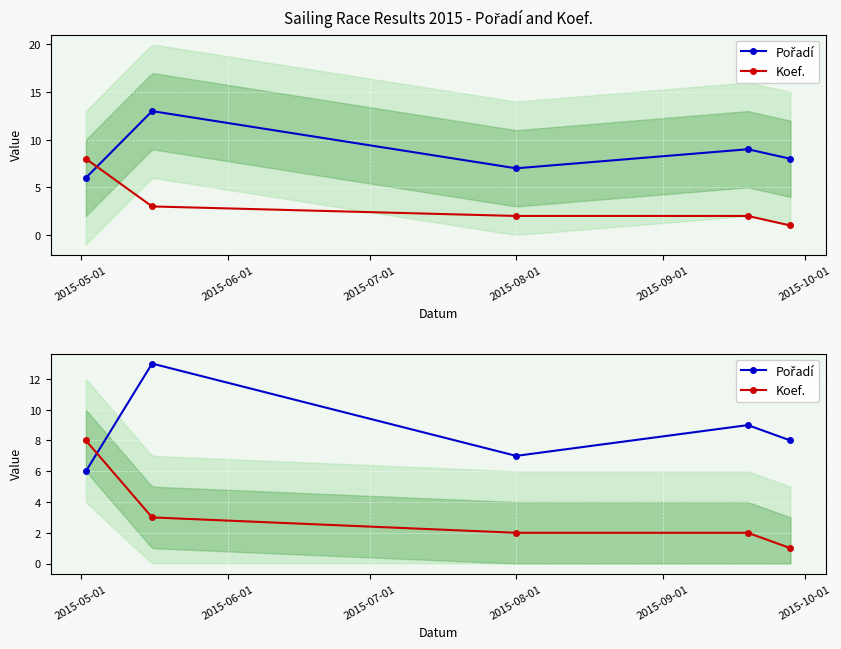

What is the difference between the second highest and second lowest values in the Koef. series?

1